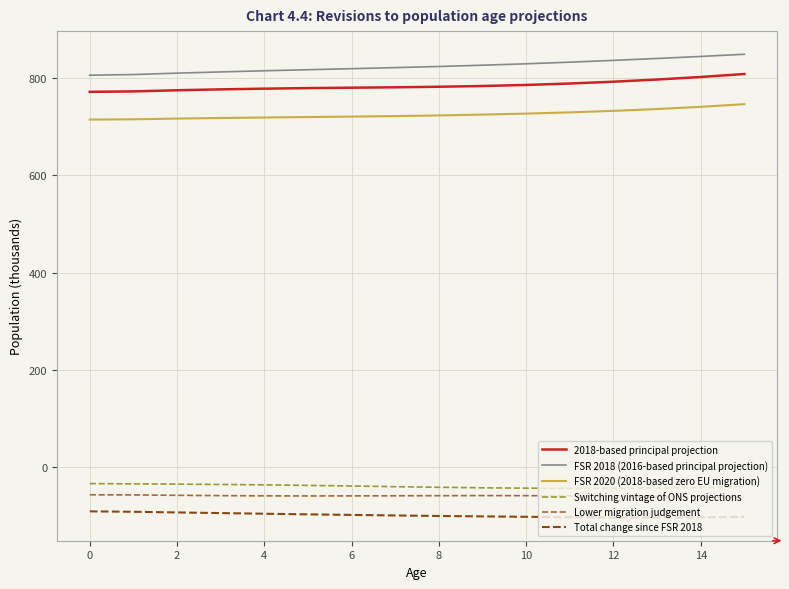

How many lines are shown in the chart?

6